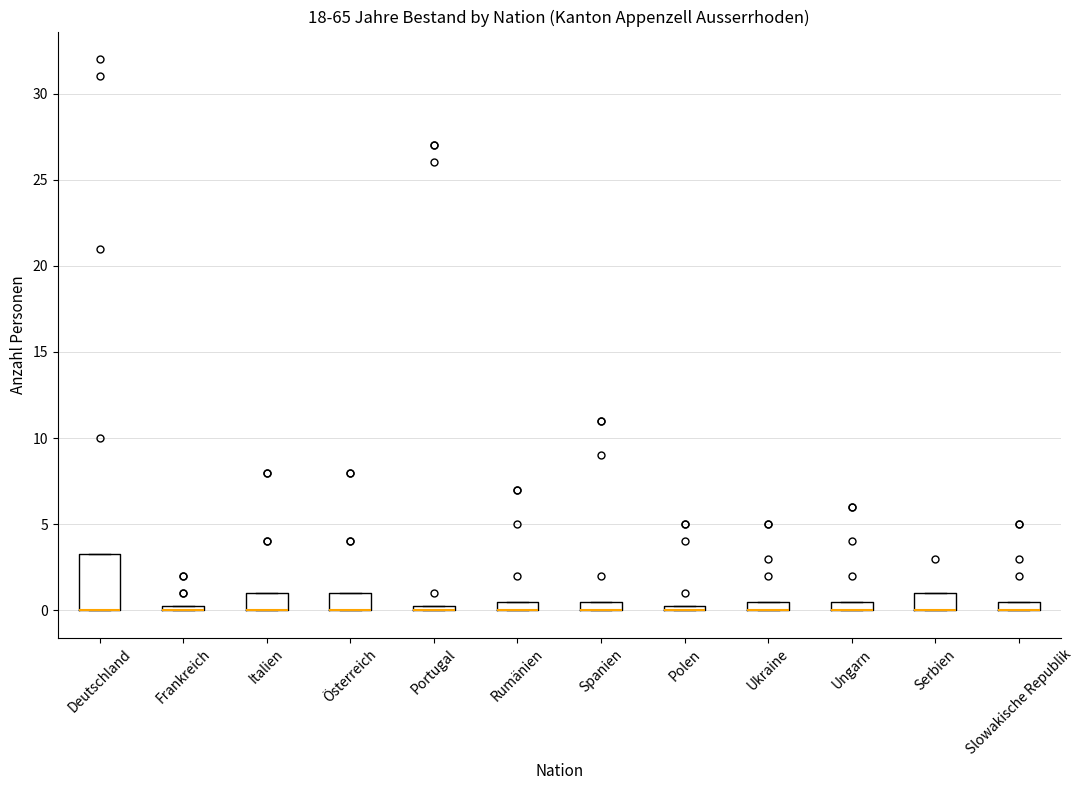

Which box is the tallest, from its lower edge to its upper edge?

Deutschland